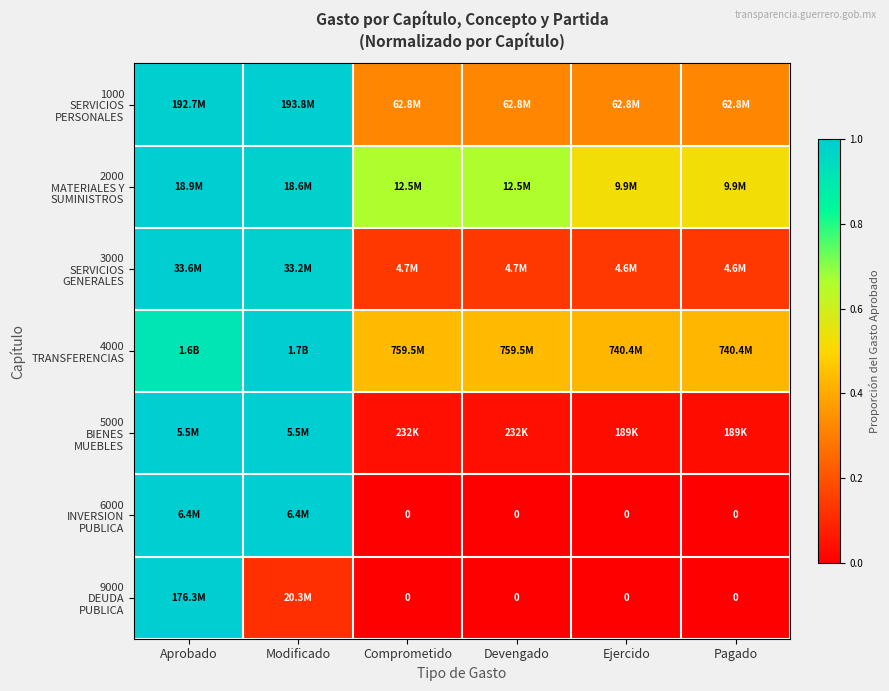

At which category is the sum across all series the highest?

Aprobado